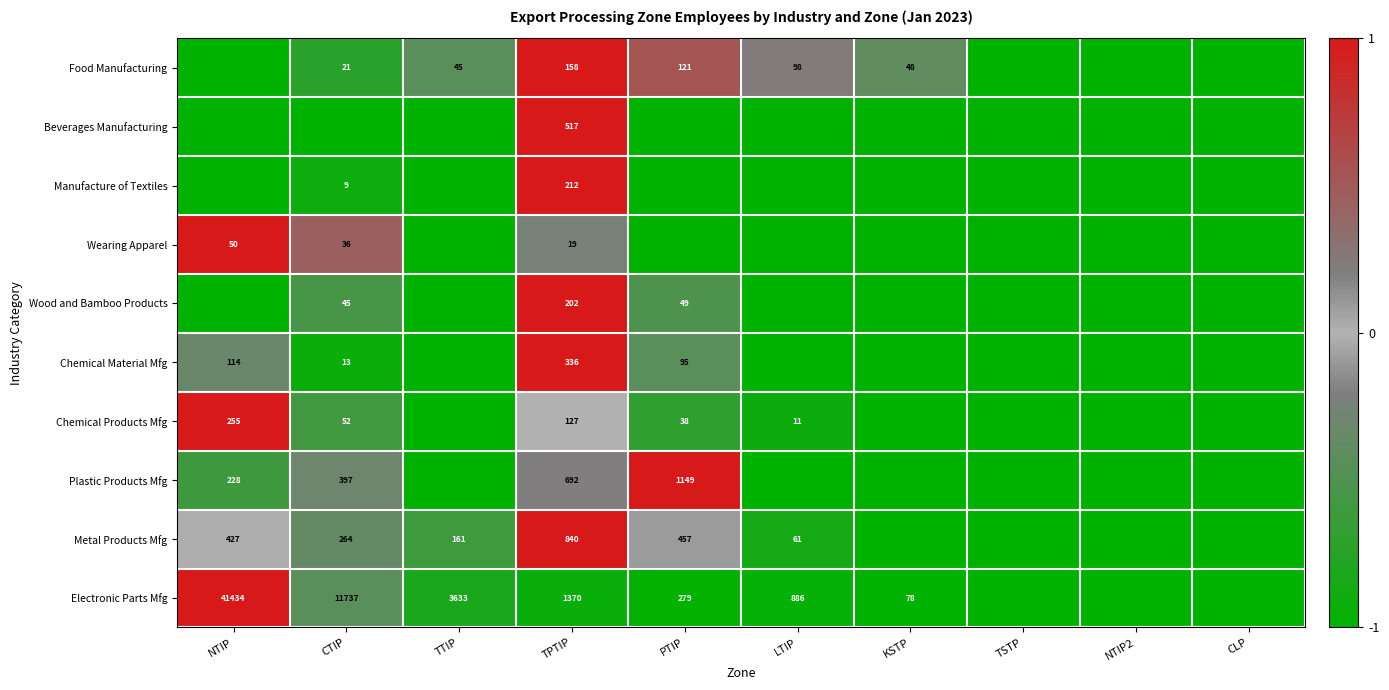

True or false: Chemical Products Mfg has a value of 52 at CTIP.

True